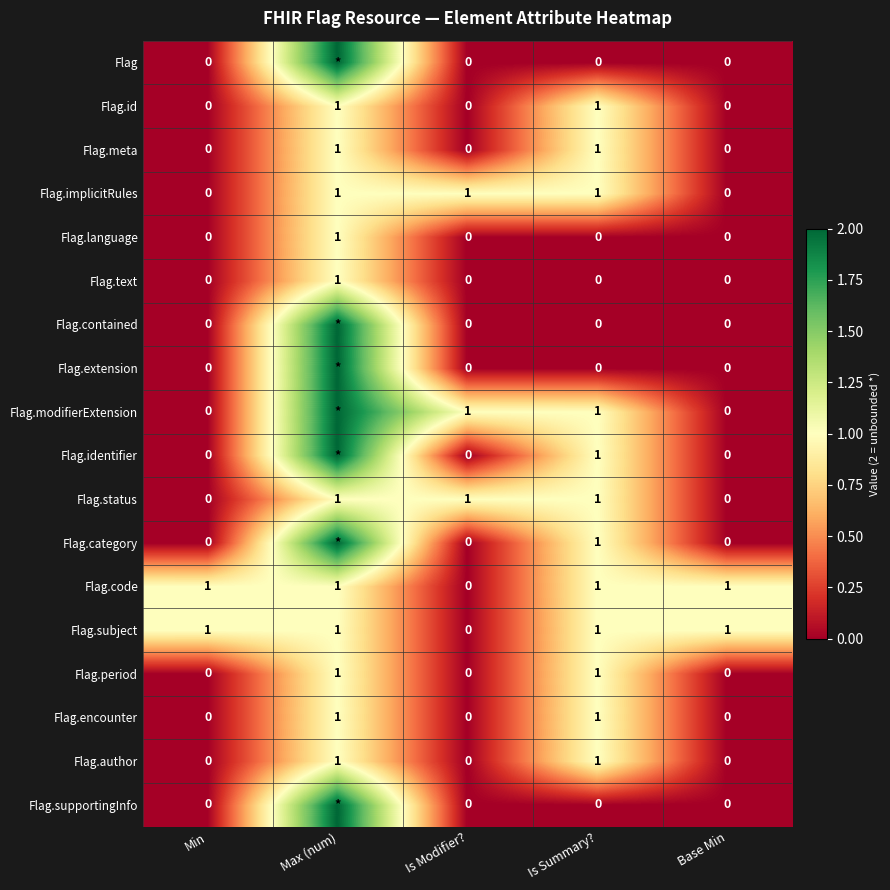

What is the maximum value for Flag.implicitRules?

1